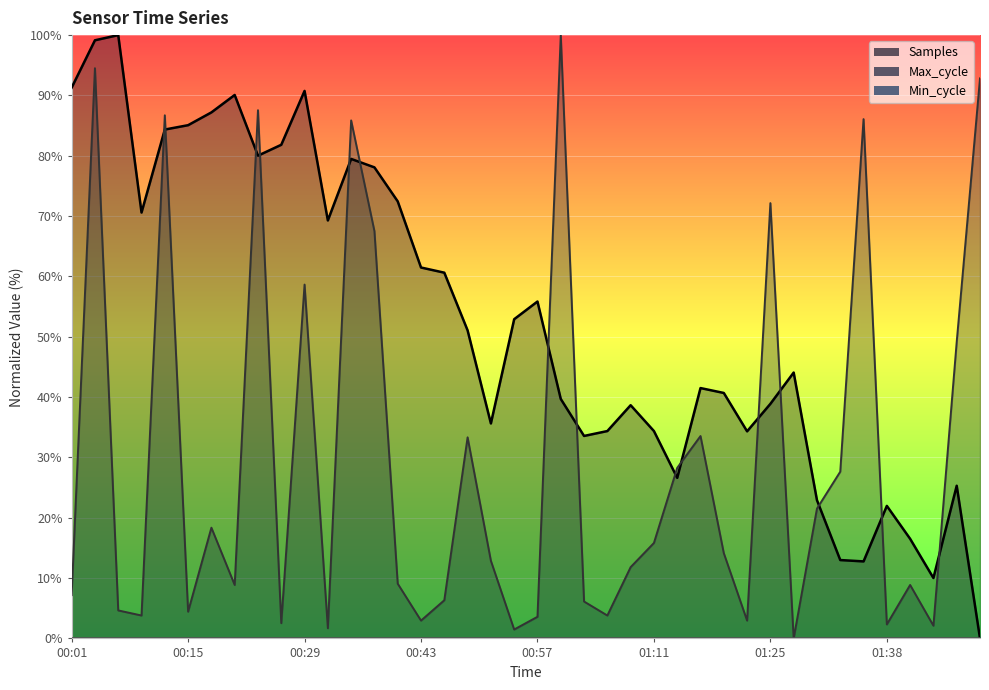

True or false: Max_cycle has a value of 7.2 at 00:01.

True